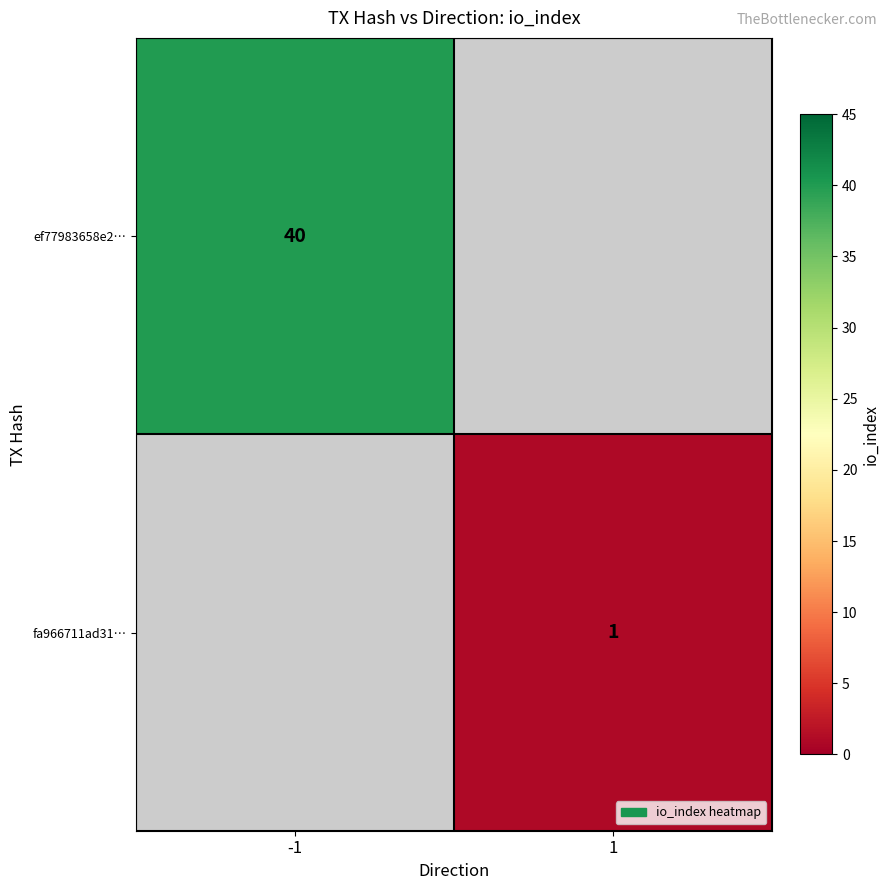

The value of fa966711ad31… at 1 is 1. True or false?

True